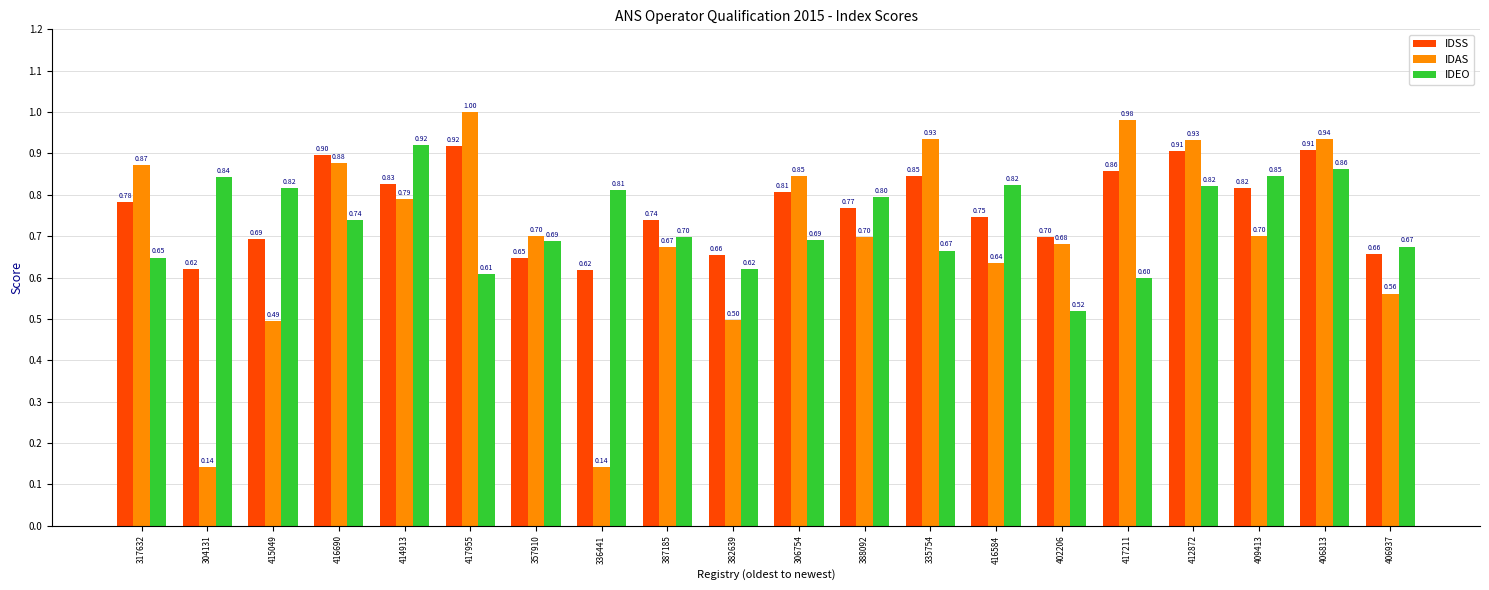

At how many categories does at least one series exceed 0?

20